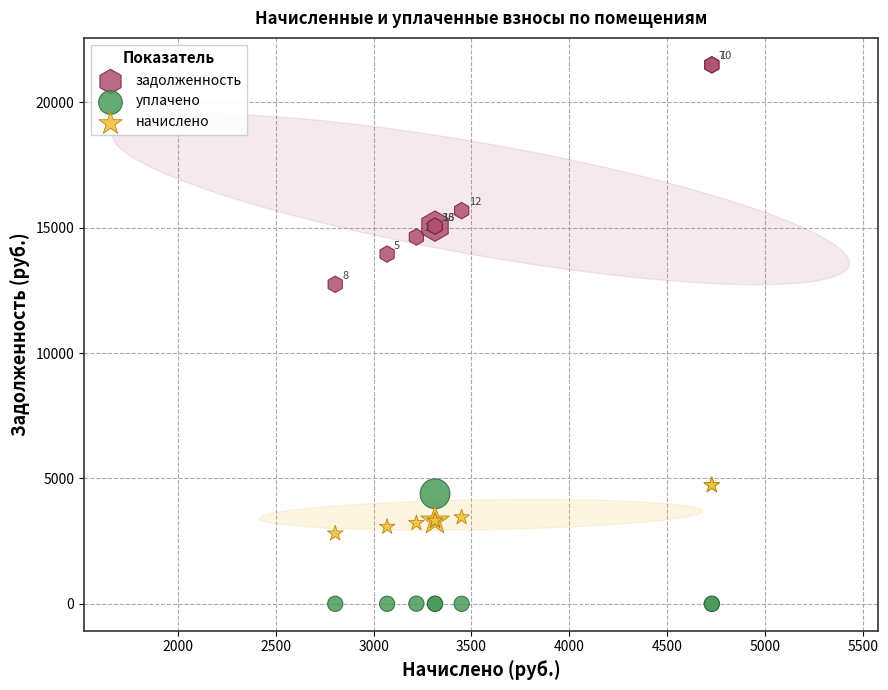

In the задолженность series, what Y value is closest to 17116?

15678.5